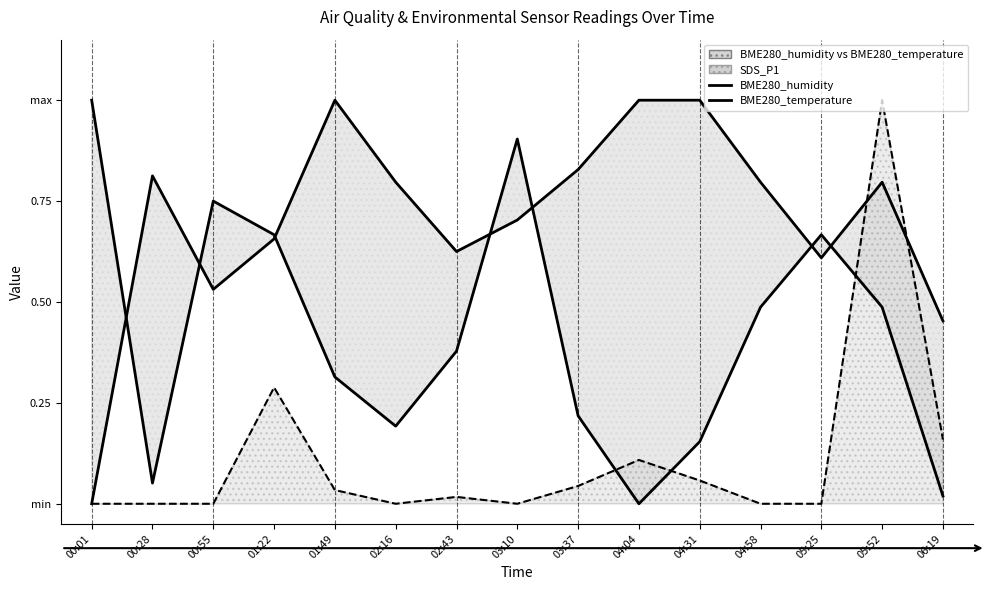

Rank the series at 03:37 from lowest to highest value.

SDS_P1 line, BME280_humidity, BME280_temperature